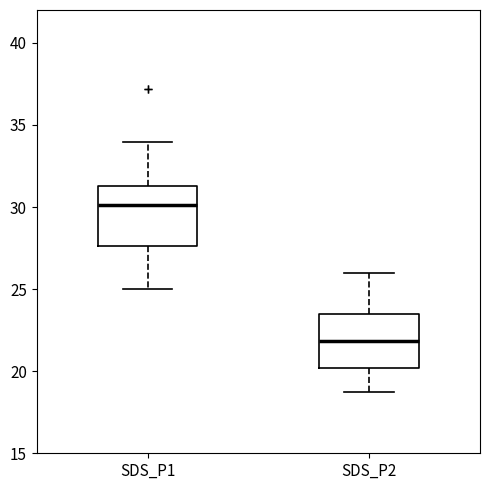

Reading left to right, transcribe this box plot: for each box, give where its median line is, the range the box spans, and where its two whiskers end, as read against the y-axis. The values are not printed on the chart, so give them approximately, as read against the axis.

SDS_P1: median 30.0, box 27.5 to 31.5, whiskers 25.0 to 34.0
SDS_P2: median 22.0, box 20.0 to 23.5, whiskers 19.0 to 26.0